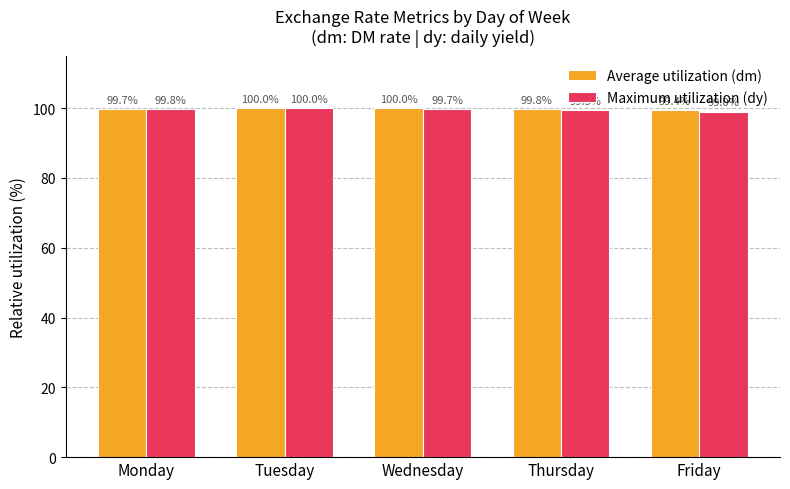

Is it true that Maximum utilization (dy) equals 99.0 at Friday?

True